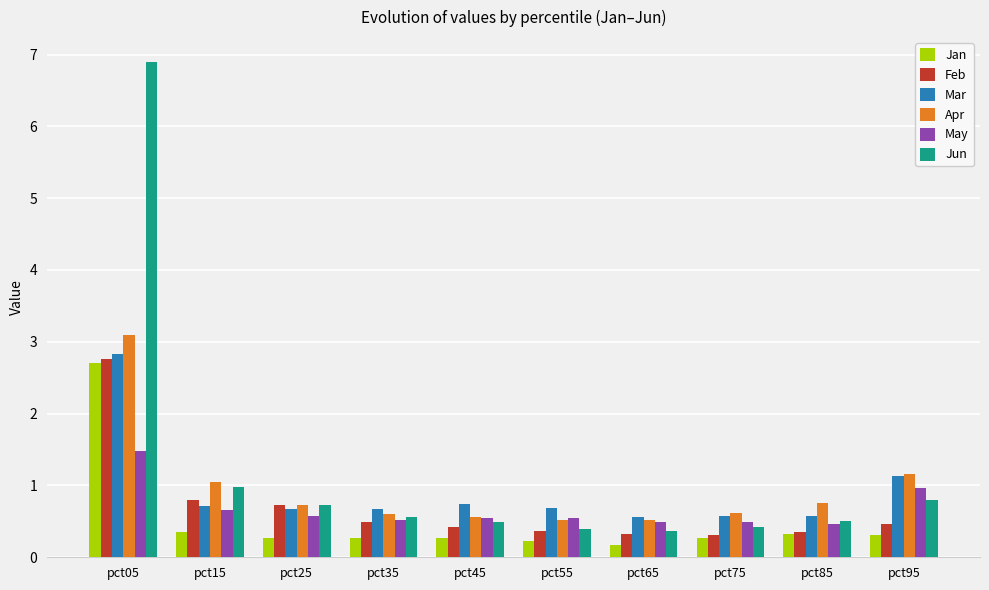

At which label does Mar reach its peak?

pct05